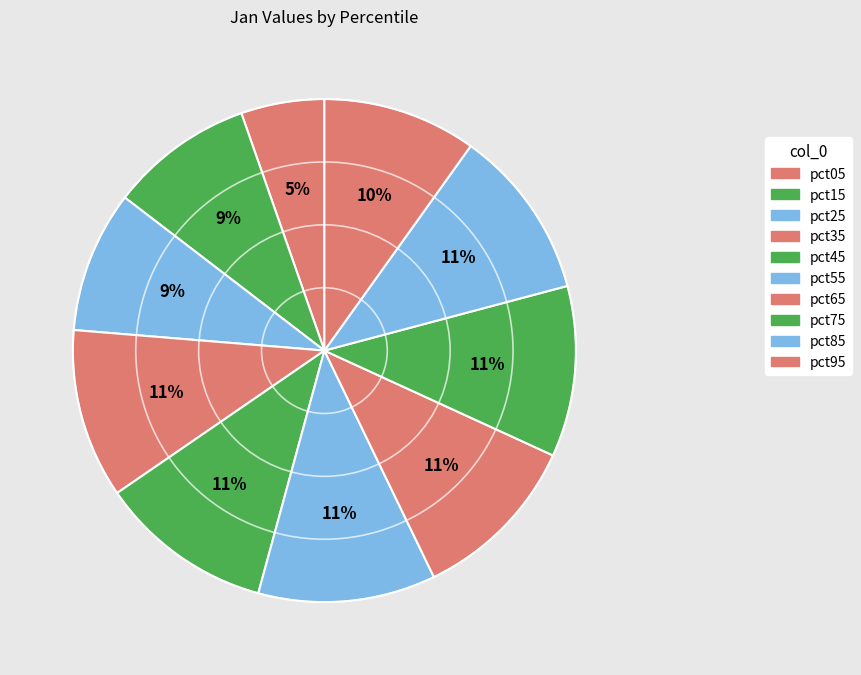

Which has a higher value, pct65 or pct05?

pct65